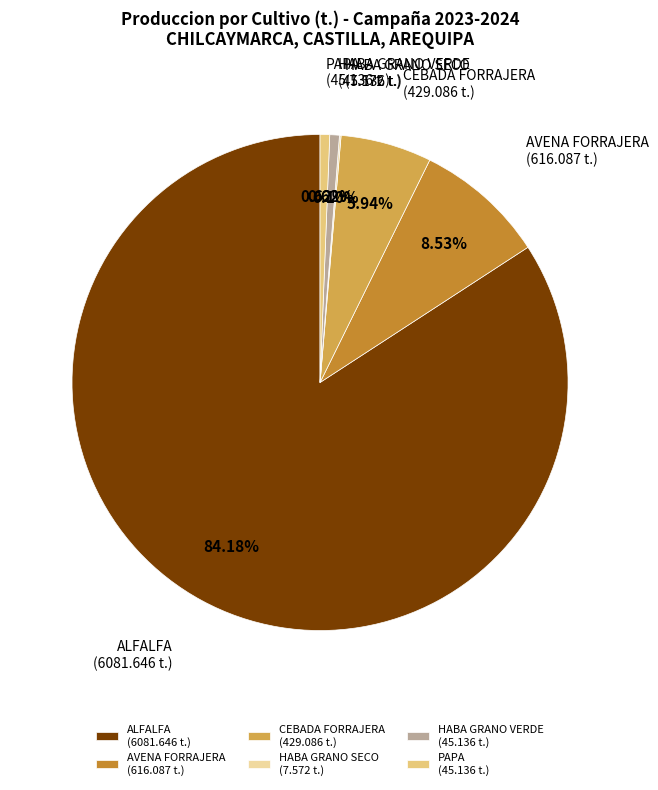

Between PAPA (45.136 t.) and AVENA FORRAJERA (616.087 t.), which is larger?

AVENA FORRAJERA (616.087 t.)